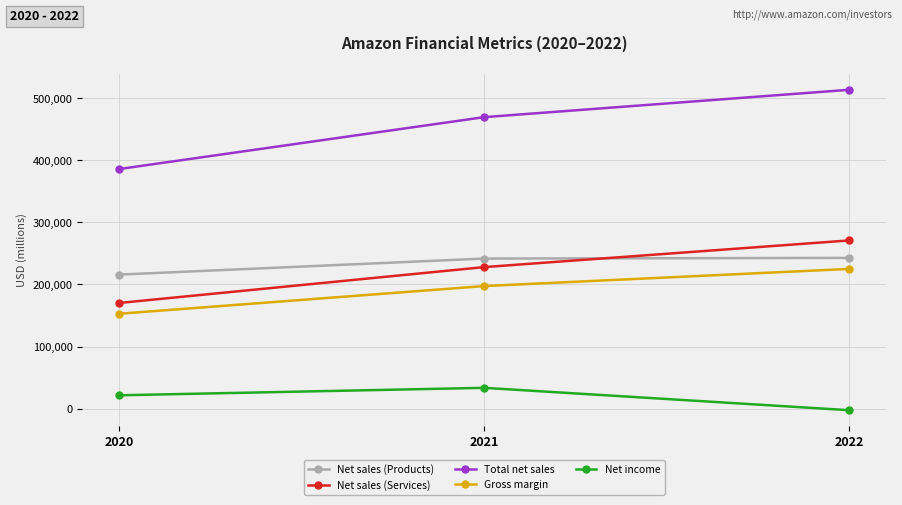

How many categories are shown in the chart?

3